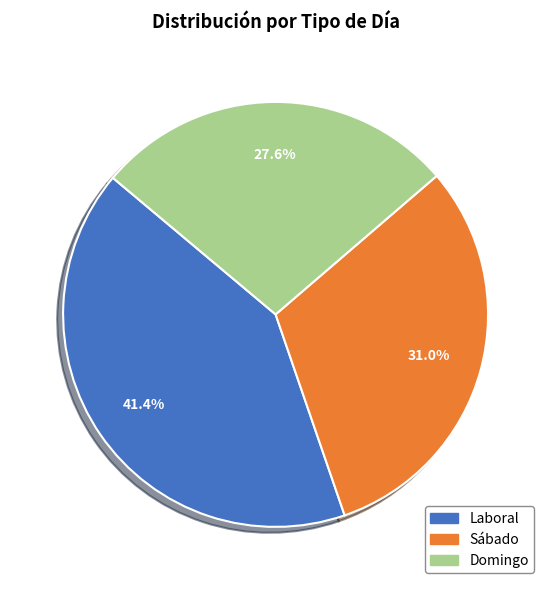

How many slices are in this pie chart?

3